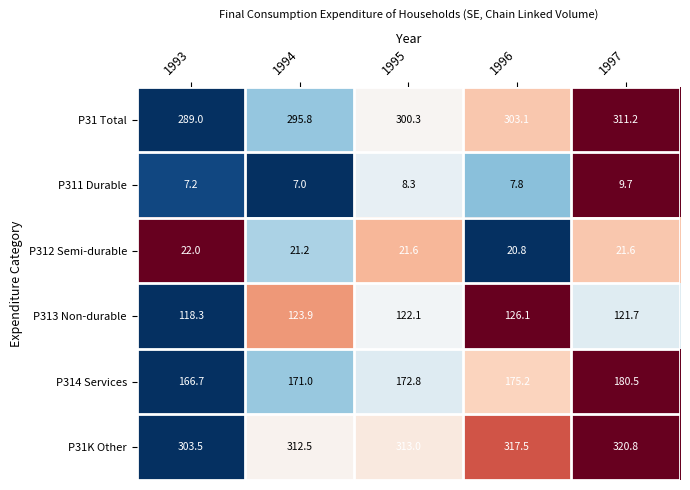

Which series has the largest range (max minus min)?

P31 Total